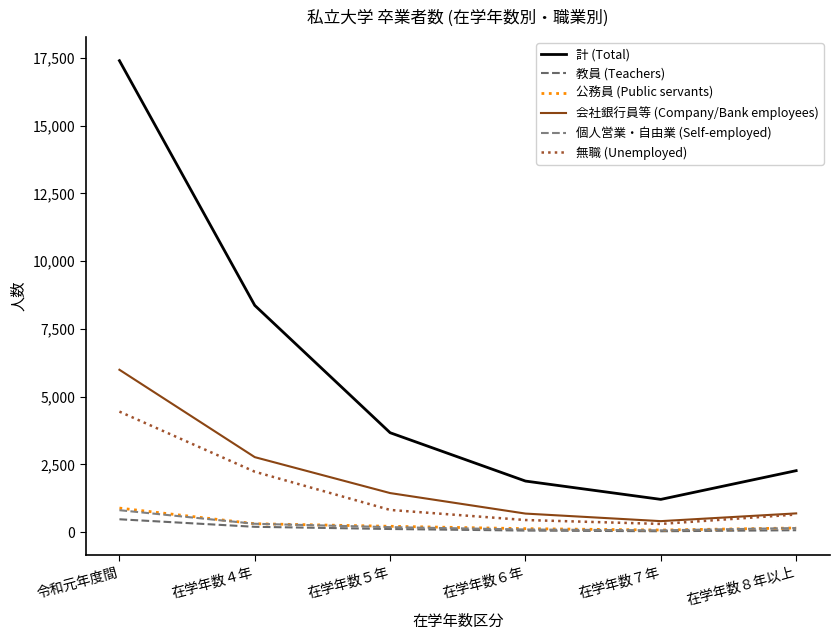

Which label corresponds to the smallest value in the chart?

在学年数７年